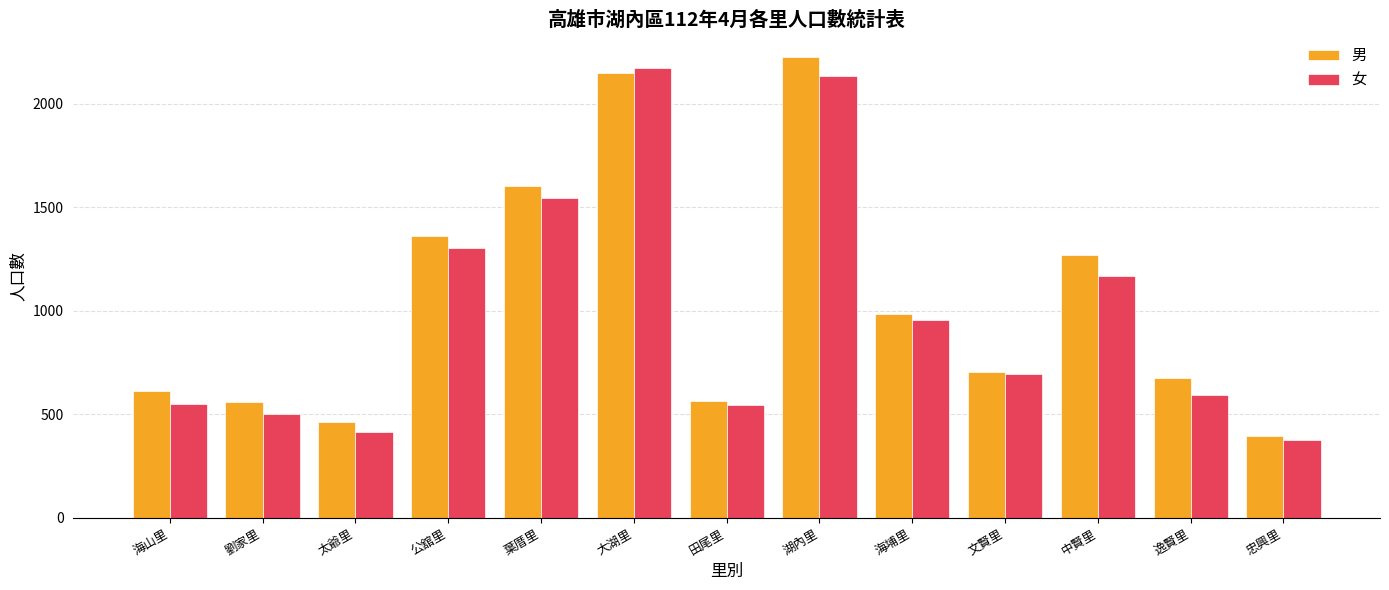

Is it true that 女 equals 1170 at 中賢里?

True